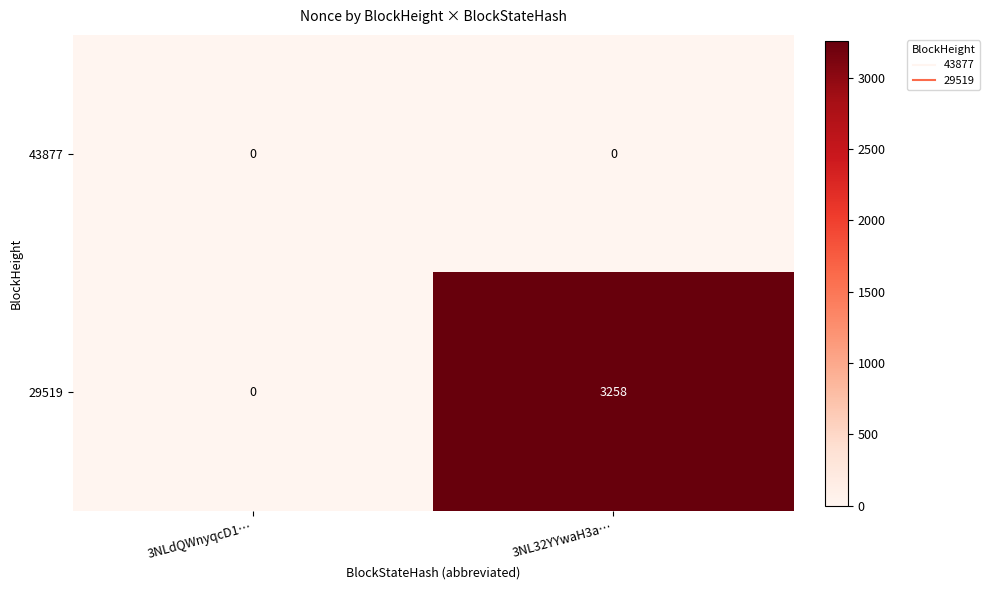

Read the 29519 value at 3NL32YYwaH3a…, to the nearest 100.

3300